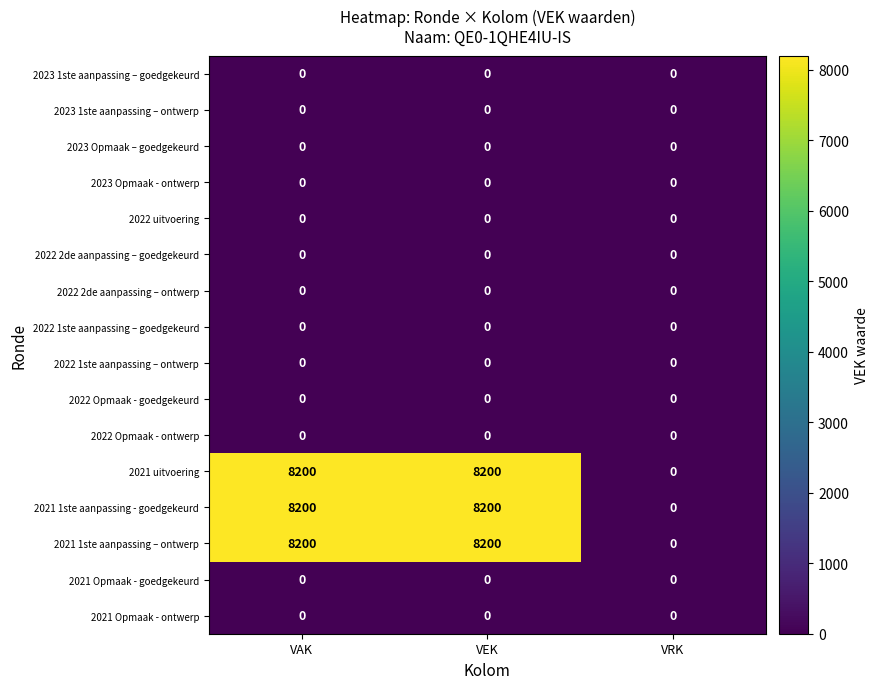

At how many categories does at least one series exceed 2474?

2